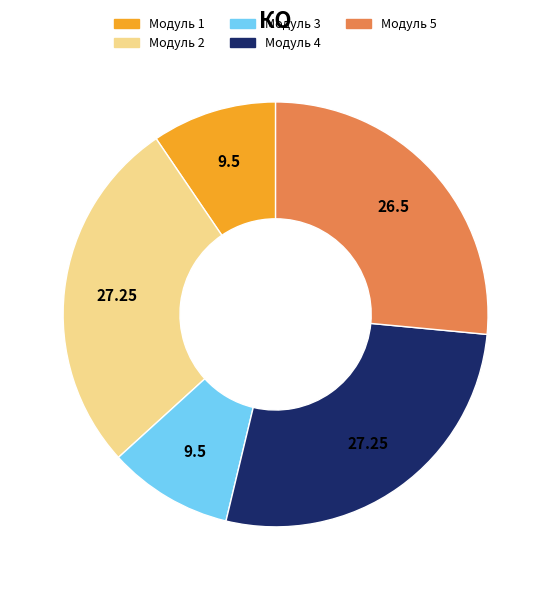

Does any single category account for the majority?

No